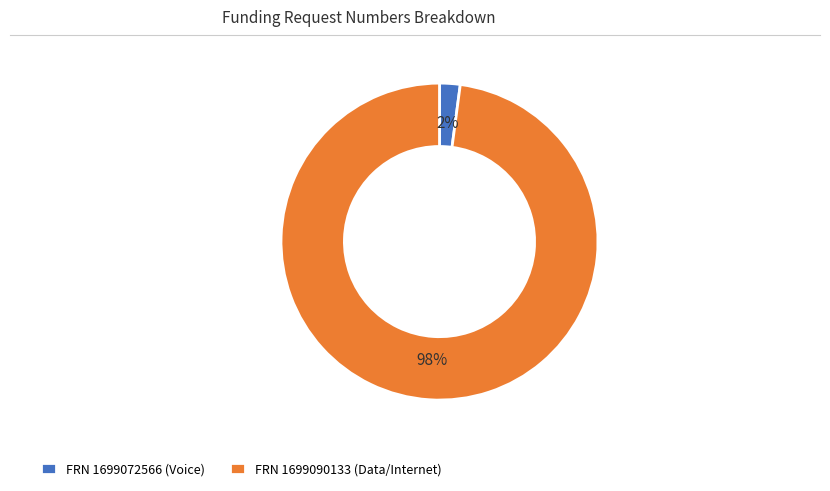

To the nearest percent, what is the difference between the largest and smallest slice percentages?

96%